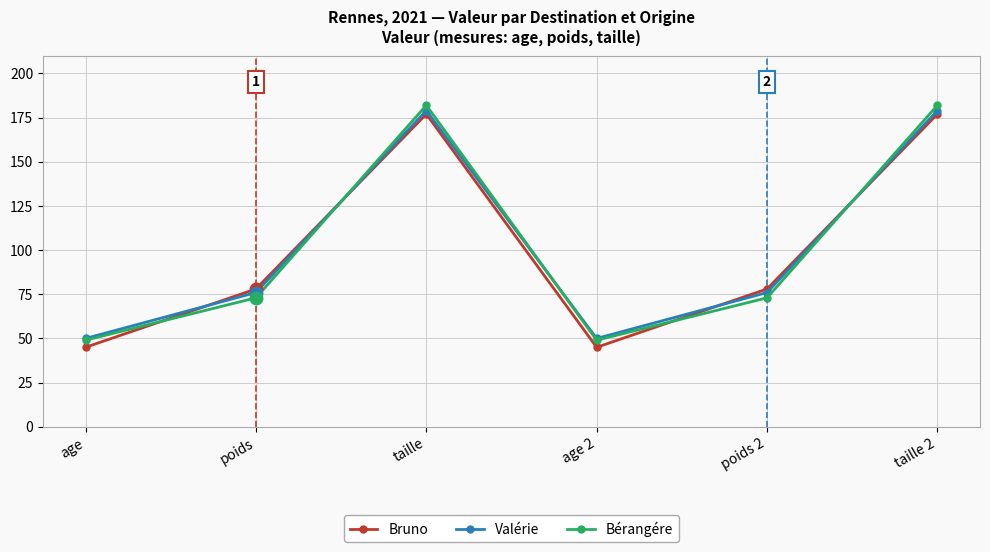

Where is the first local maximum for Valérie?

taille